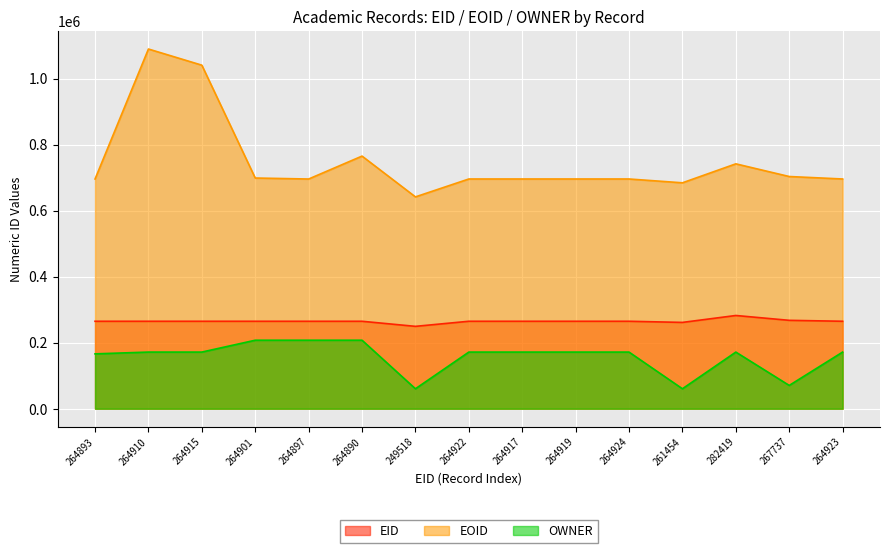

What is the sum of all OWNER values?

2352756